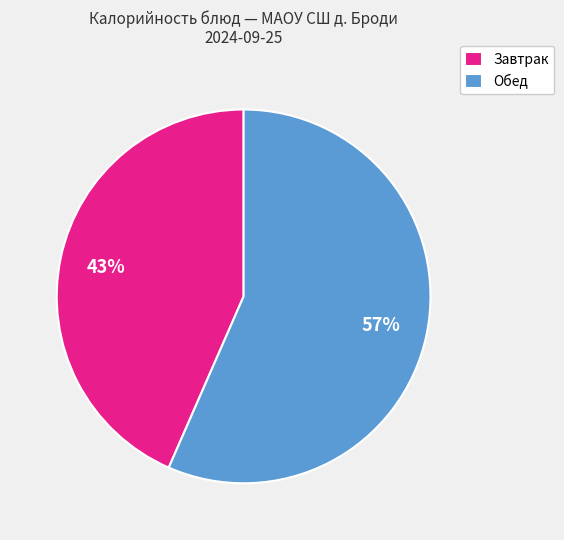

Is there a majority slice in this chart?

Yes